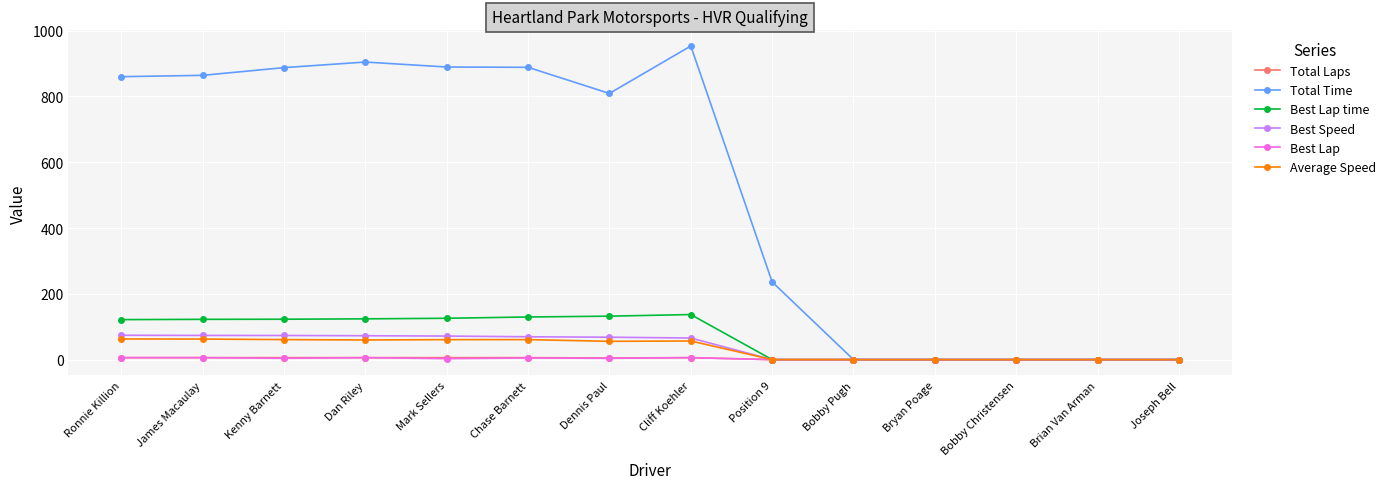

What is the label of the 7th point from the left?

Dennis Paul